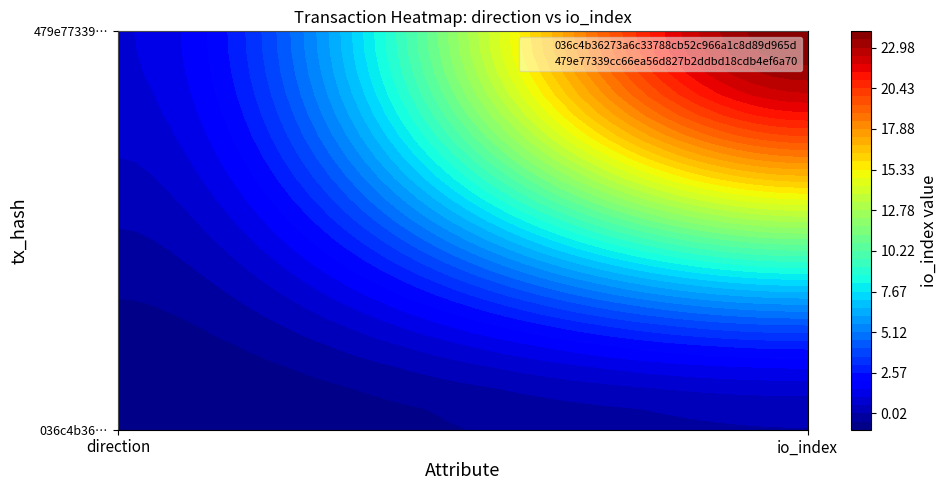

Reading right to left, what are all the values shown in this chart?

036c4b36273a6c33788cb52c966a1c8d89d965d: 1=0	0=-1
479e77339cc66ea56d827b2ddbd18cdb4ef6a70: 1=24	0=1